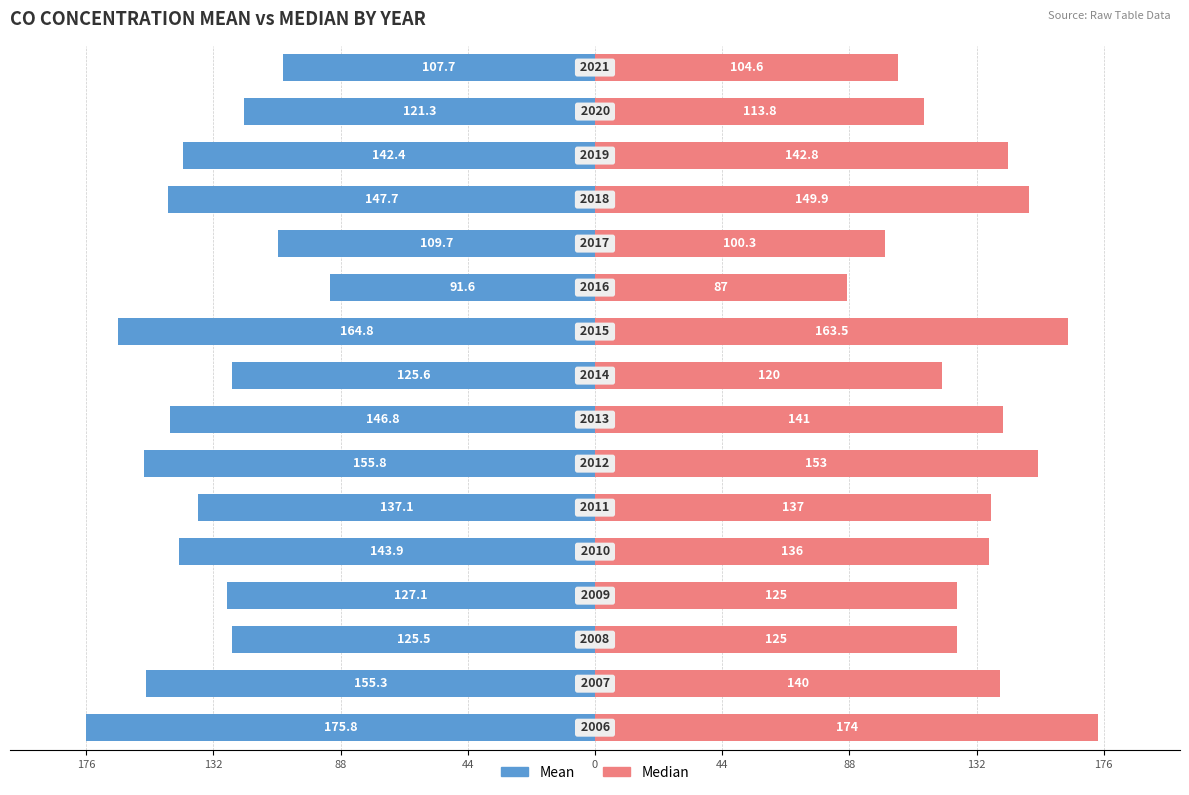

What is the difference between the maximum and minimum values in the Mean series?

84.2